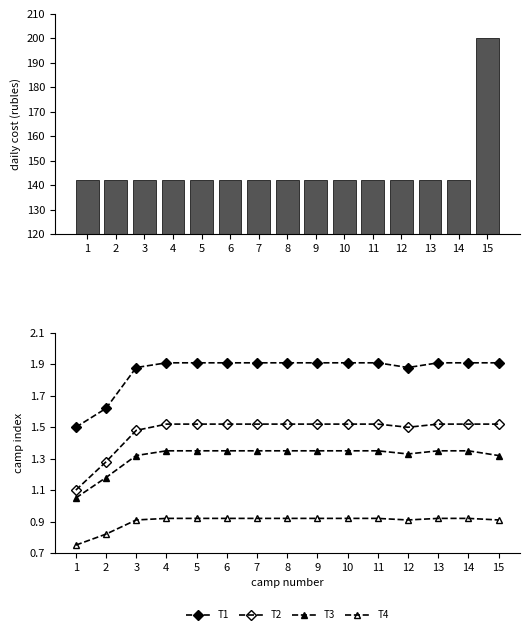

What is the lowest value of the T3 series?

1.1